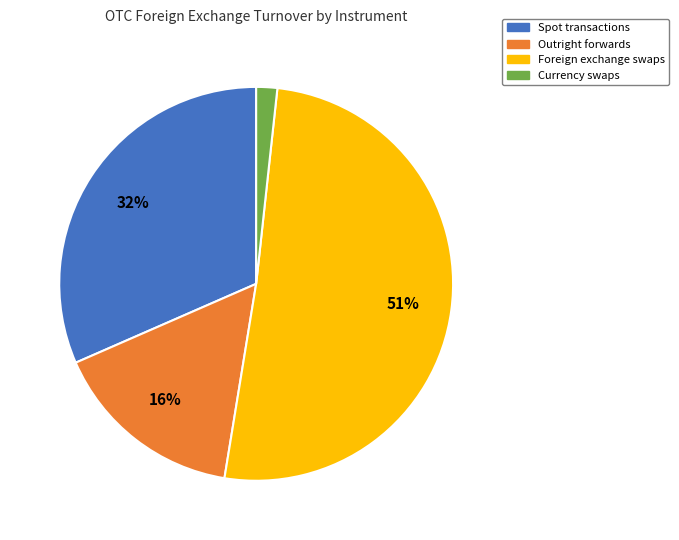

To the nearest percent, what portion does Spot transactions represent?

32%